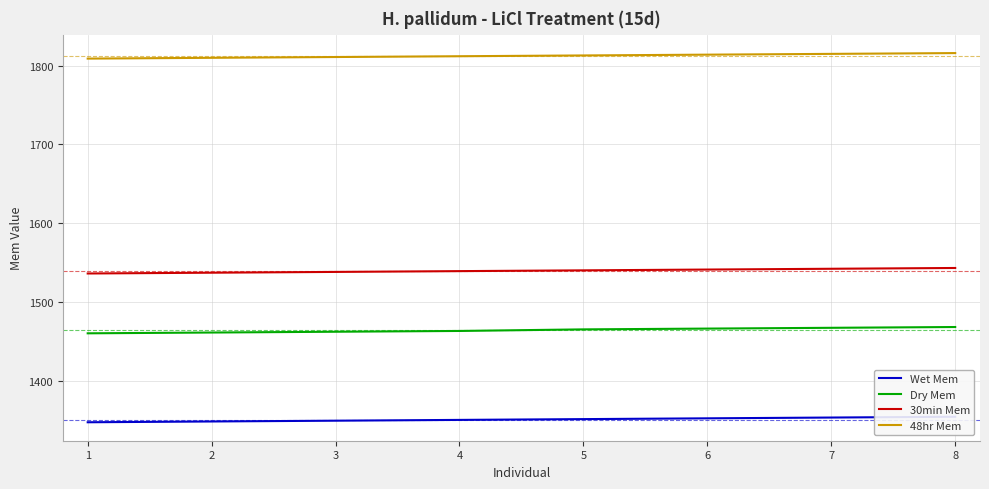

What value does the 48hr Mem series have at 2?

1810